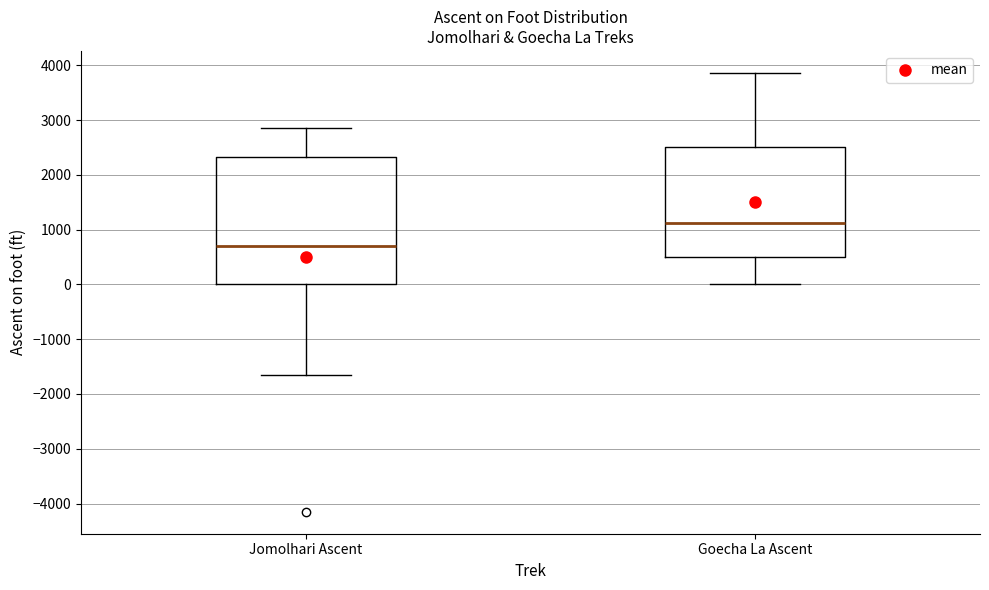

Reading left to right, read every box against the y-axis: the position of its median line, the range the box covers, and the ends of its whiskers. The values are not printed on the chart, so give them approximately, as read against the axis.

Jomolhari Ascent: median 700, box 0 to 2300, whiskers -1600 to 2900
Goecha La Ascent: median 1100, box 500 to 2500, whiskers 0 to 3900